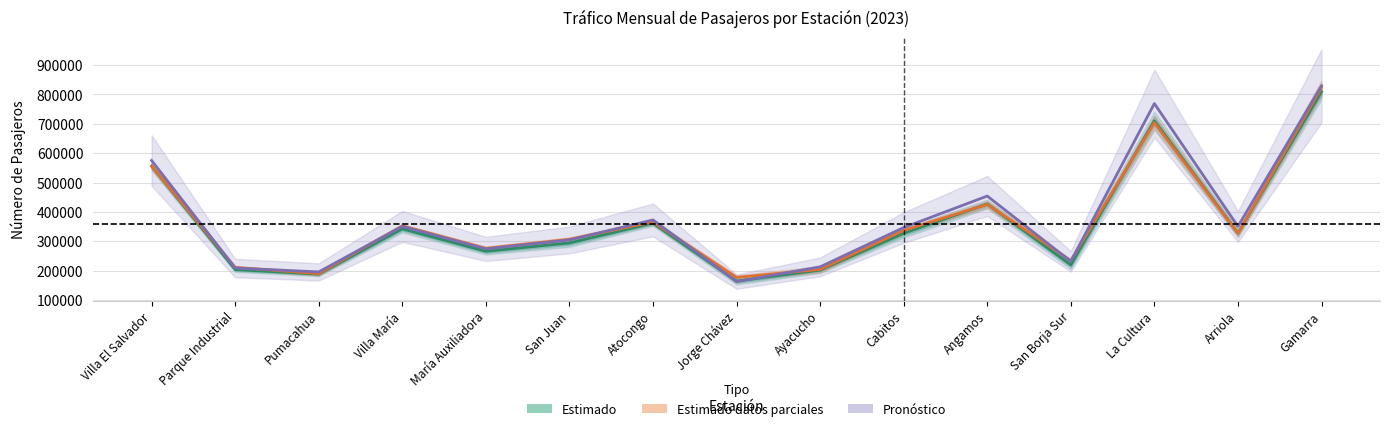

How many categories are shown in the chart?

15